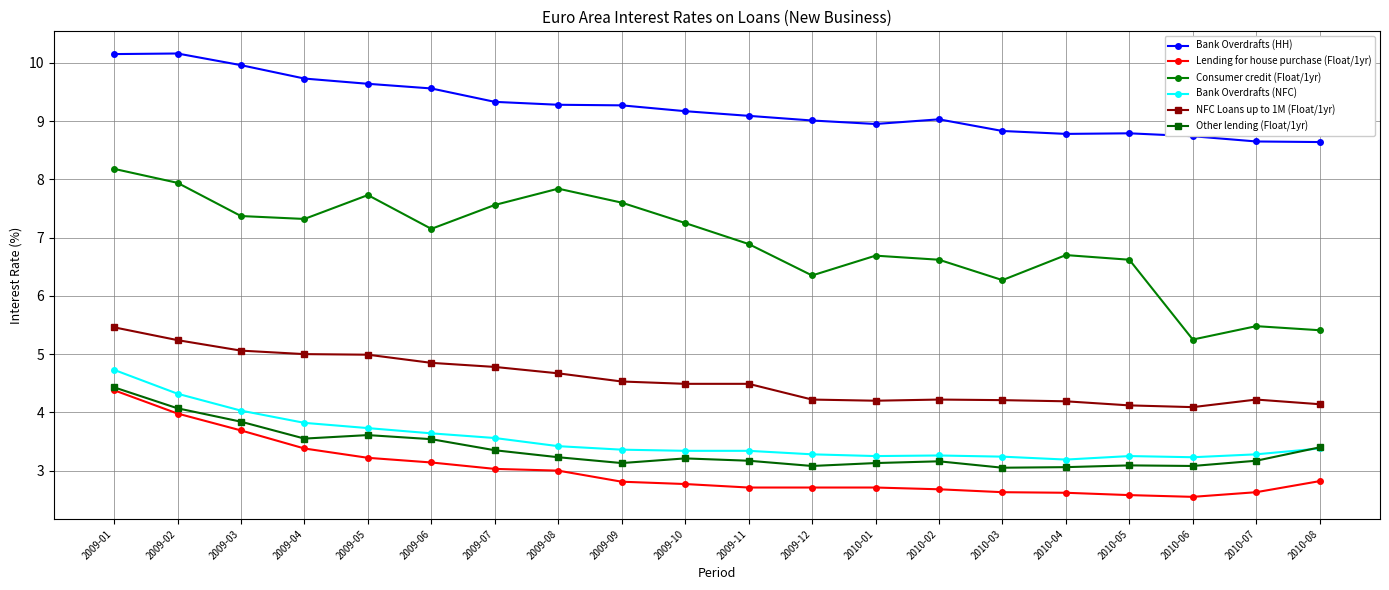

At 2009-04, list the series in order from largest to smallest.

Bank Overdrafts (HH), Consumer credit (Float/1yr), NFC Loans up to 1M (Float/1yr), Bank Overdrafts (NFC), Other lending (Float/1yr), Lending for house purchase (Float/1yr)